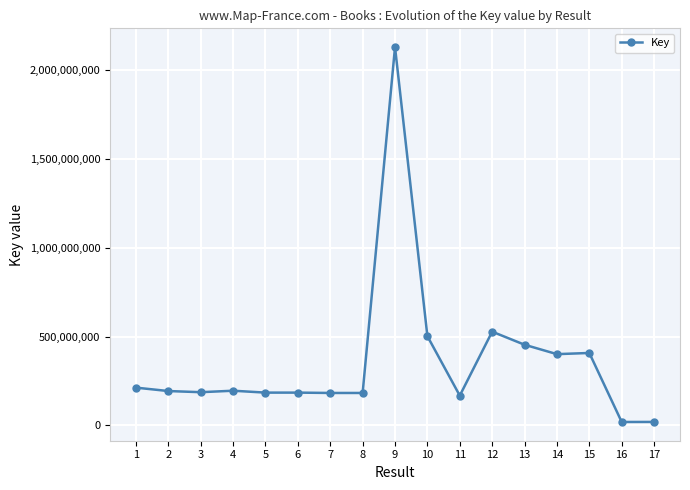

What is the difference between the values at 13 and 15?

46311384